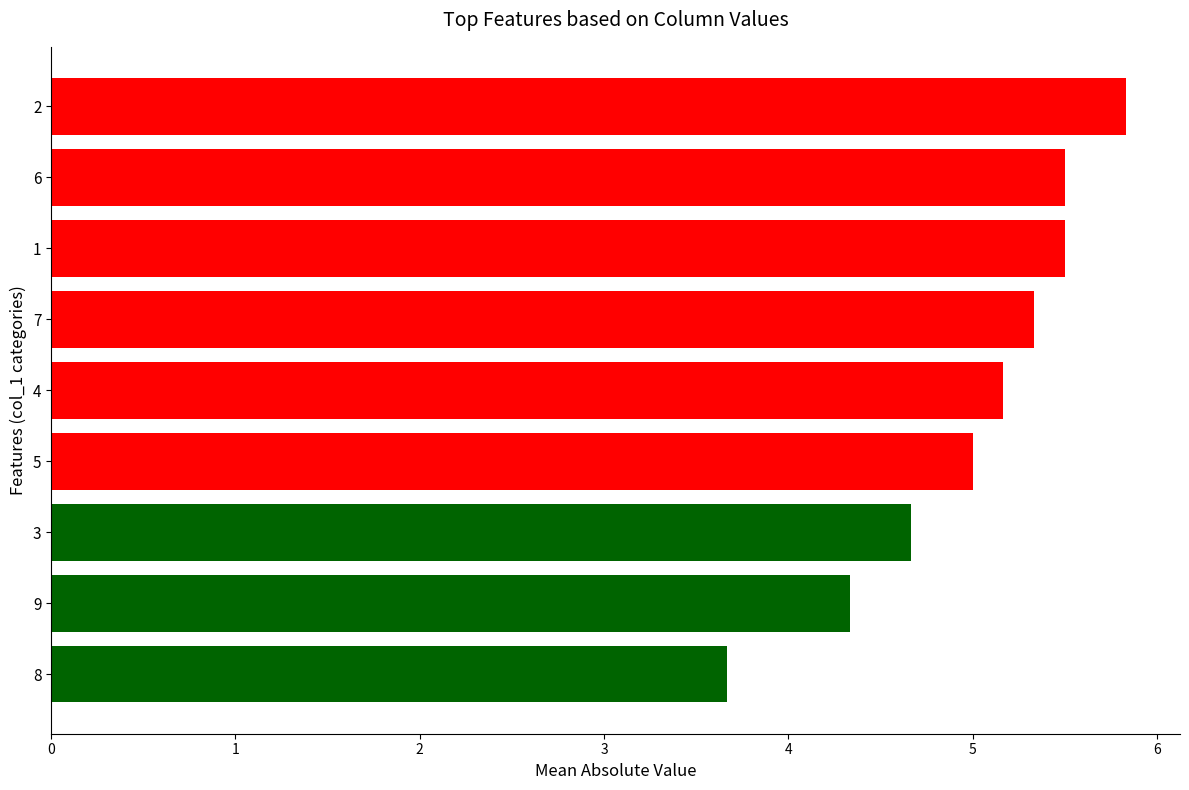

What is the sum of the values at 8 and 2?

9.5